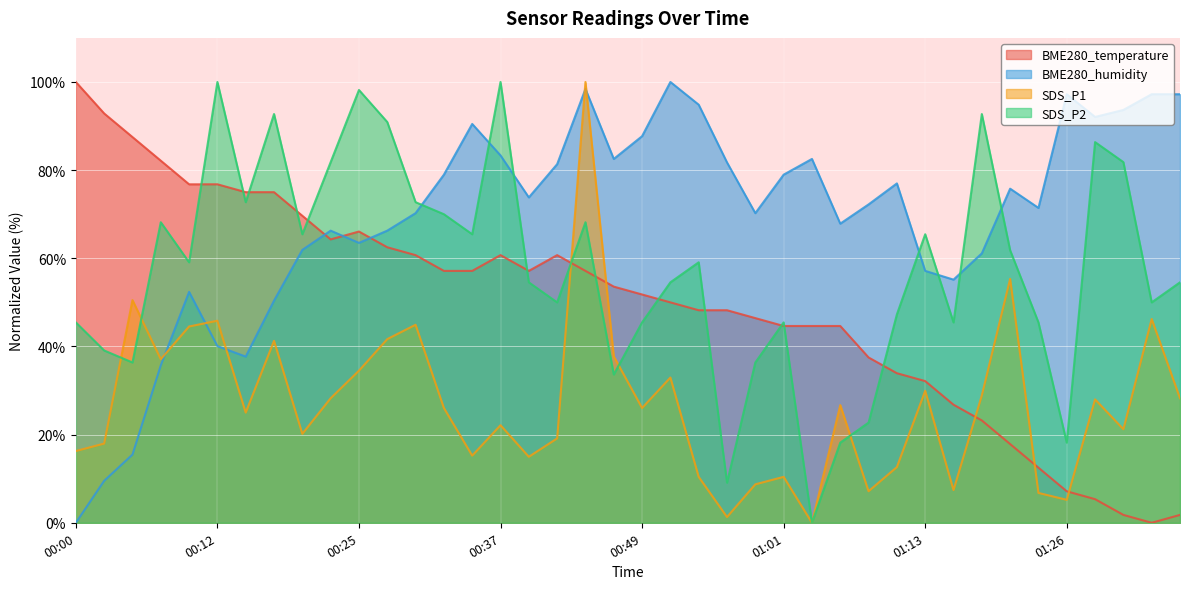

Rank the series at 00:44 from lowest to highest value.

BME280_temperature, SDS_P2, BME280_humidity, SDS_P1